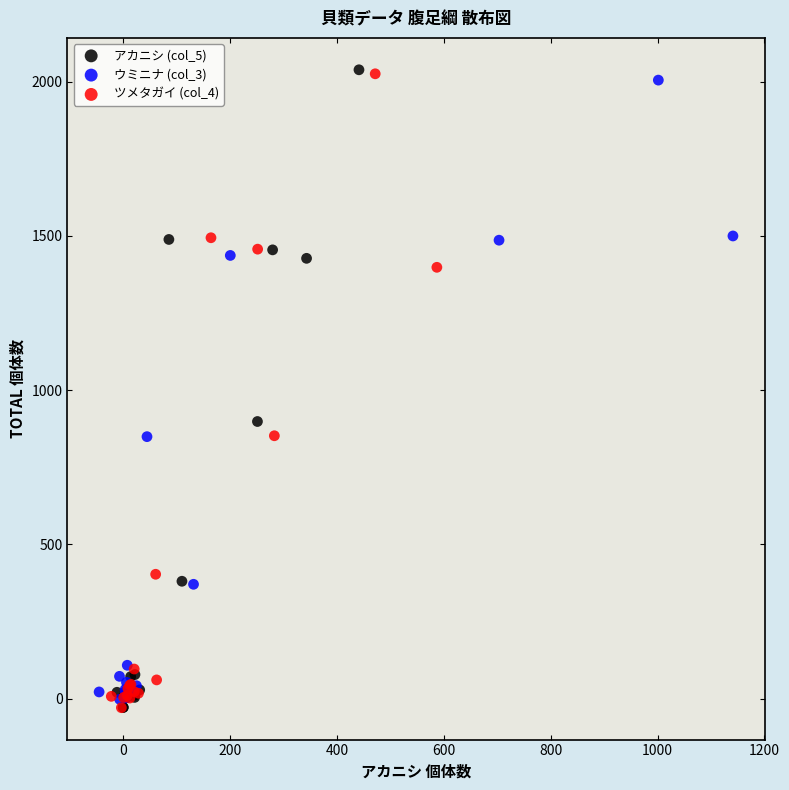

Which series has the largest Y range (max minus min)?

アカニシ (col_5)